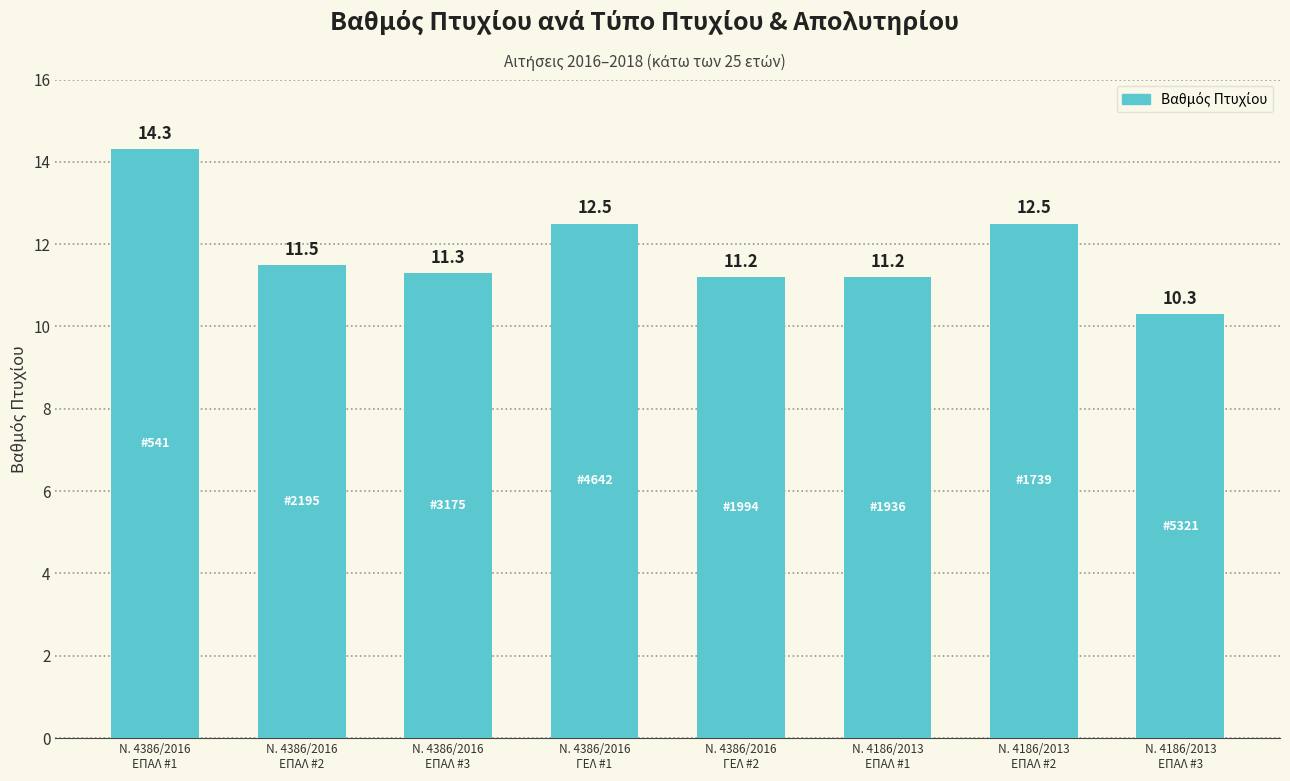

Is it true that the value at Ν. 4386/2016
ΕΠΑΛ #1 is 14.3?

True